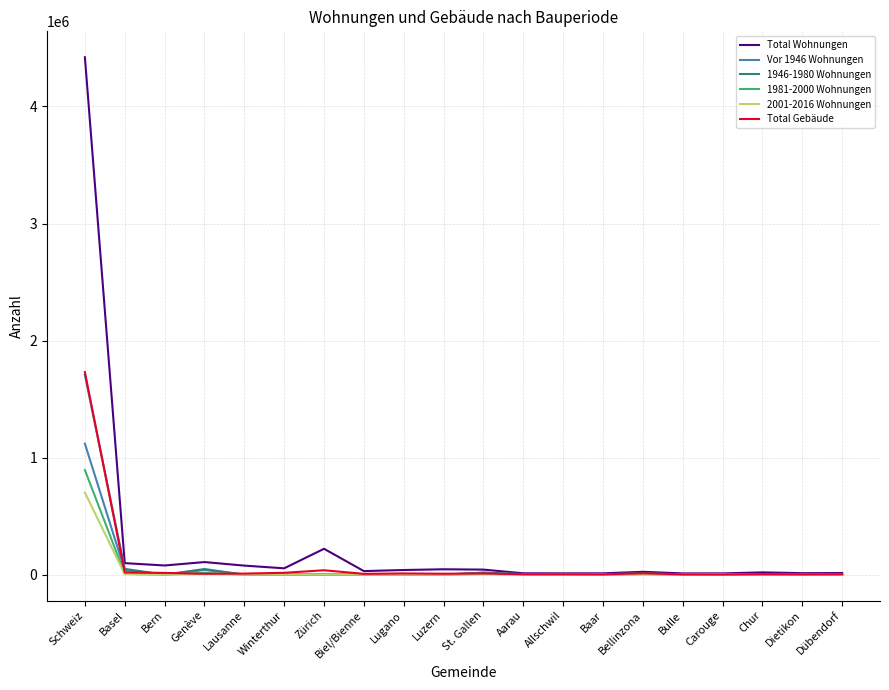

True or false: 1946-1980 Wohnungen has a value of 9 at Lausanne.

True